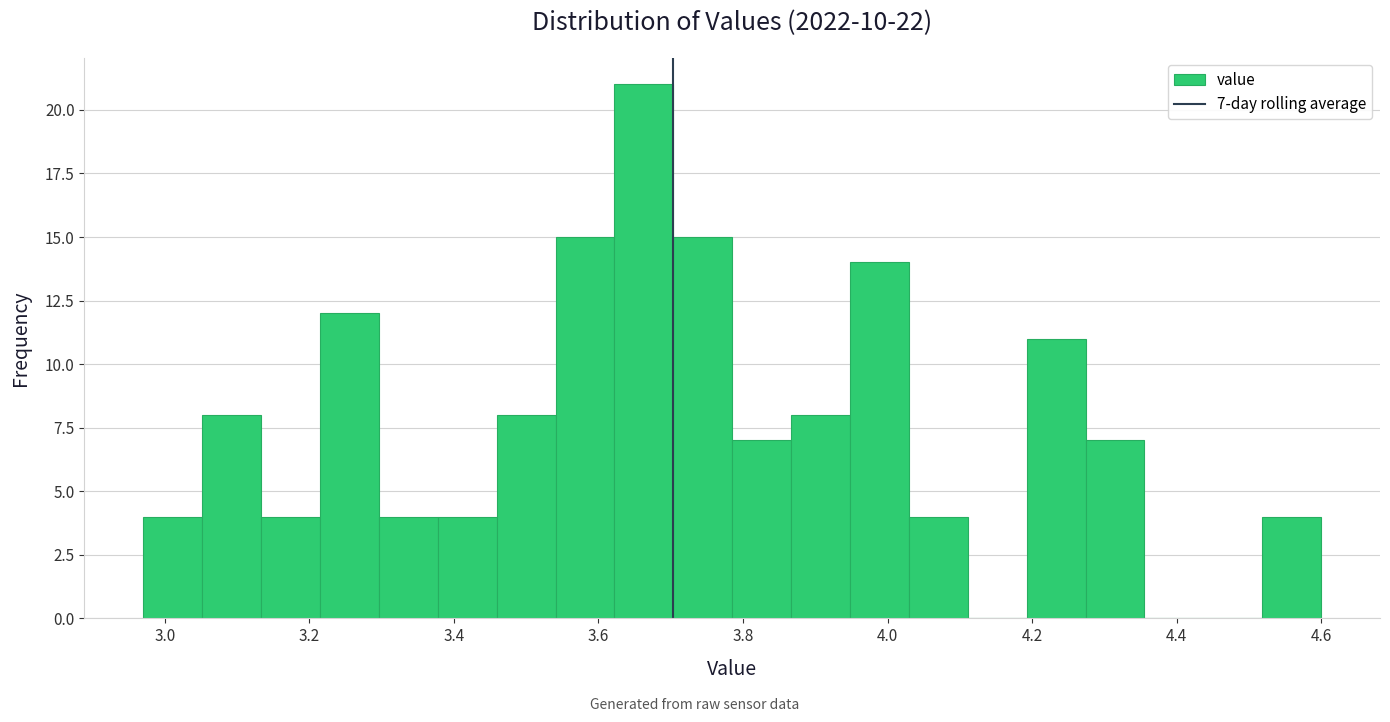

Over which range of the x-axis is the bar tallest?

3.62 to 3.70